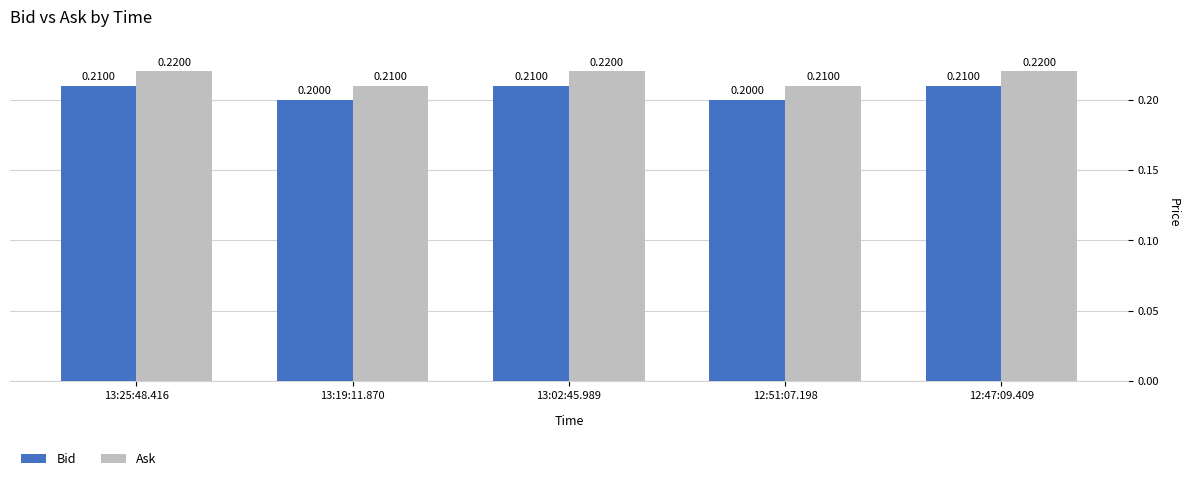

What position from the right is 13:02:45.989?

3